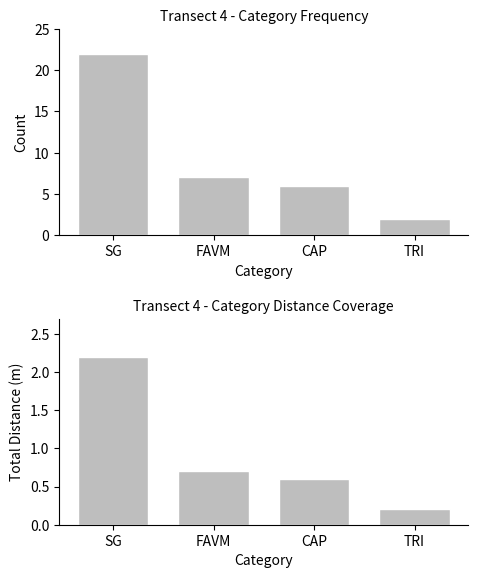

Reading left to right, list all the values displayed in this chart.

Count: 22.0	7.0	6.0	2.0
Distance (m): 2.2	0.7	0.6	0.2